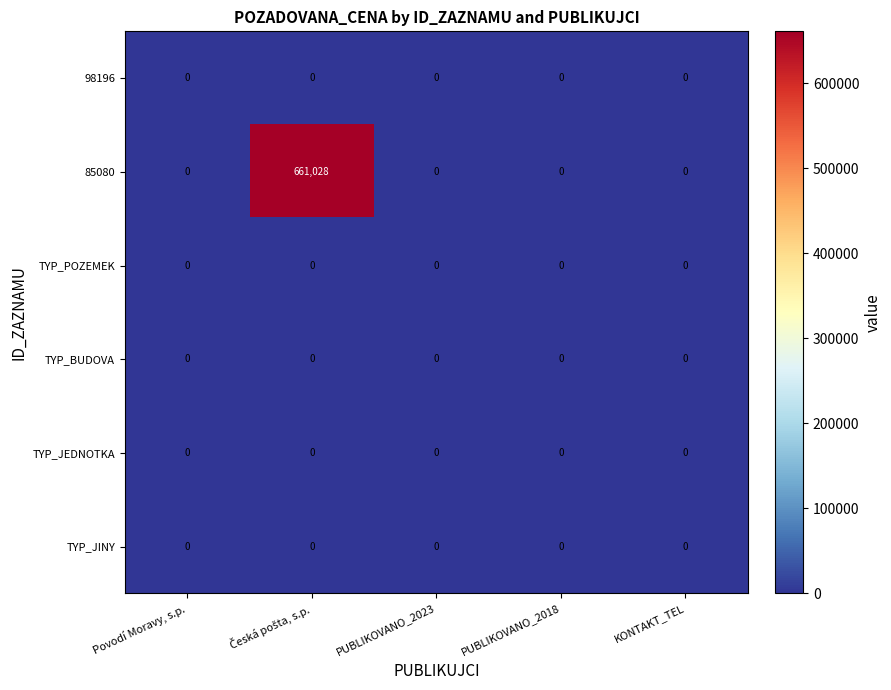

Which series has the widest spread of values?

85080